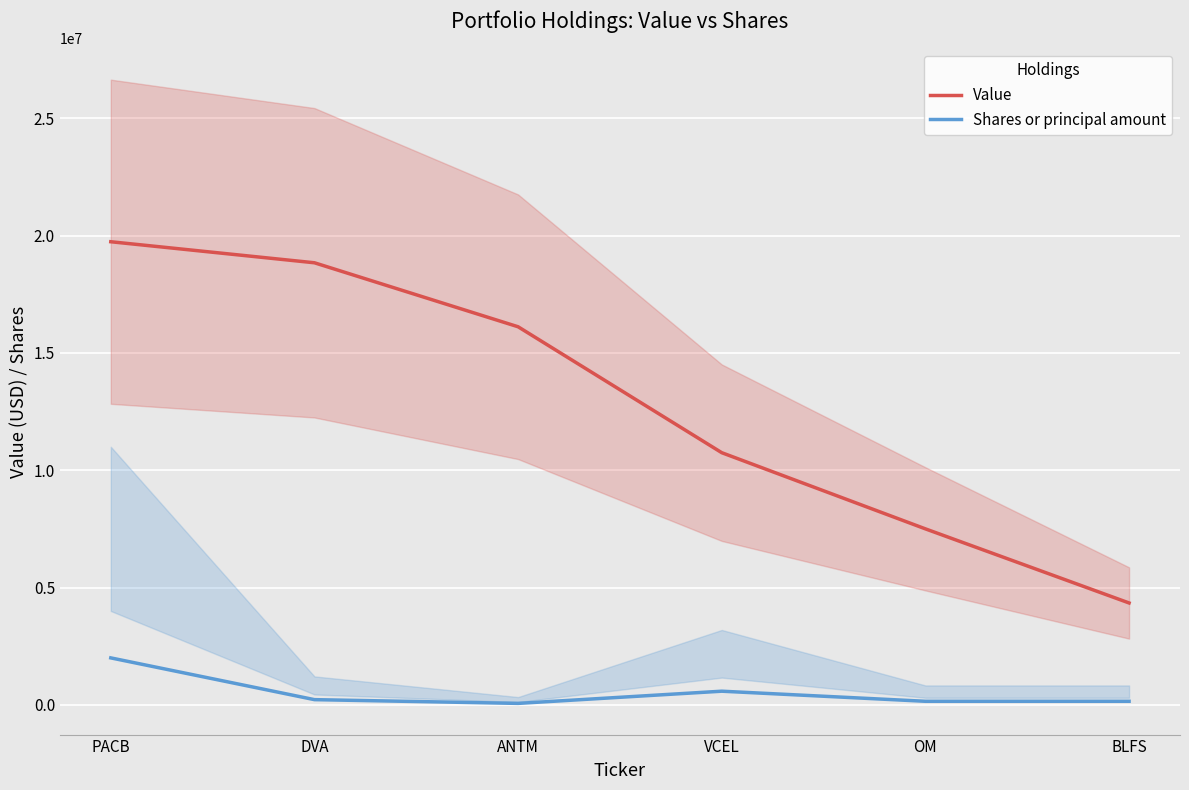

The value of Value at VCEL is 10747000. True or false?

True